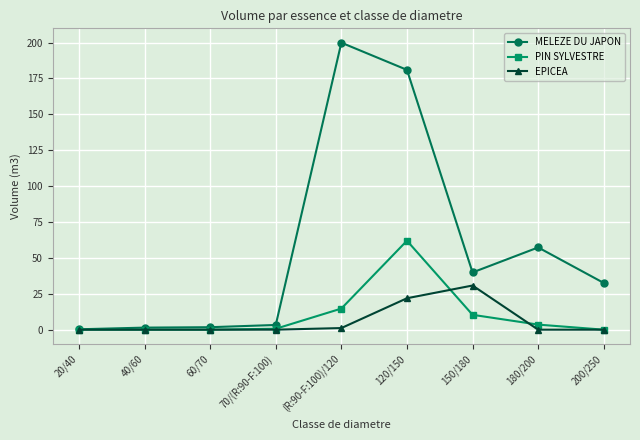

At which category is the sum across all series the highest?

120/150